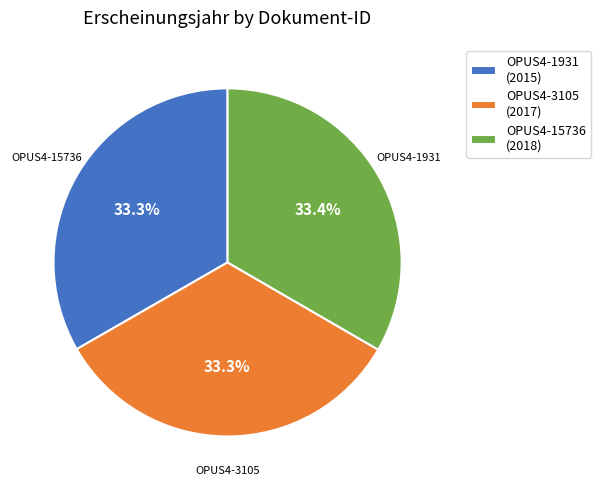

How much of the chart is everything except OPUS4-15736?

66.6%